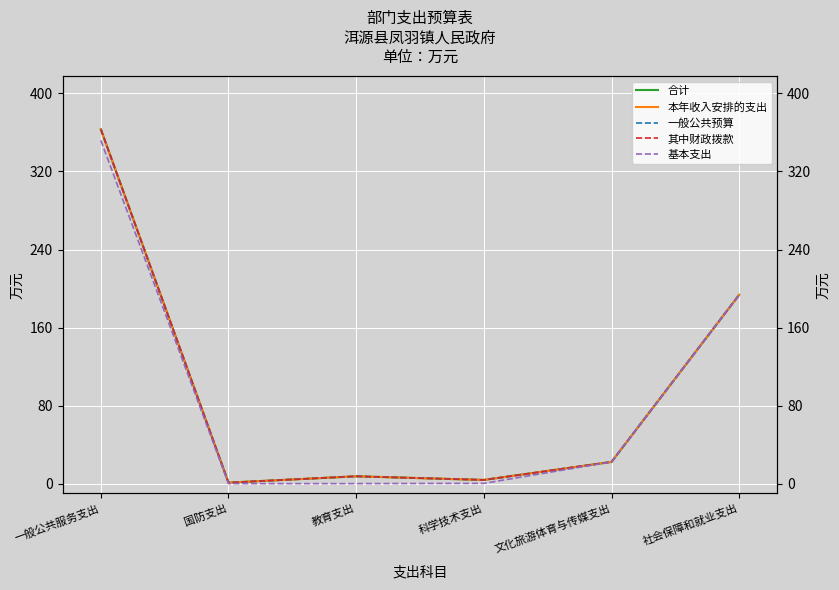

How many data points in 其中财政拨款 are above 22?

3